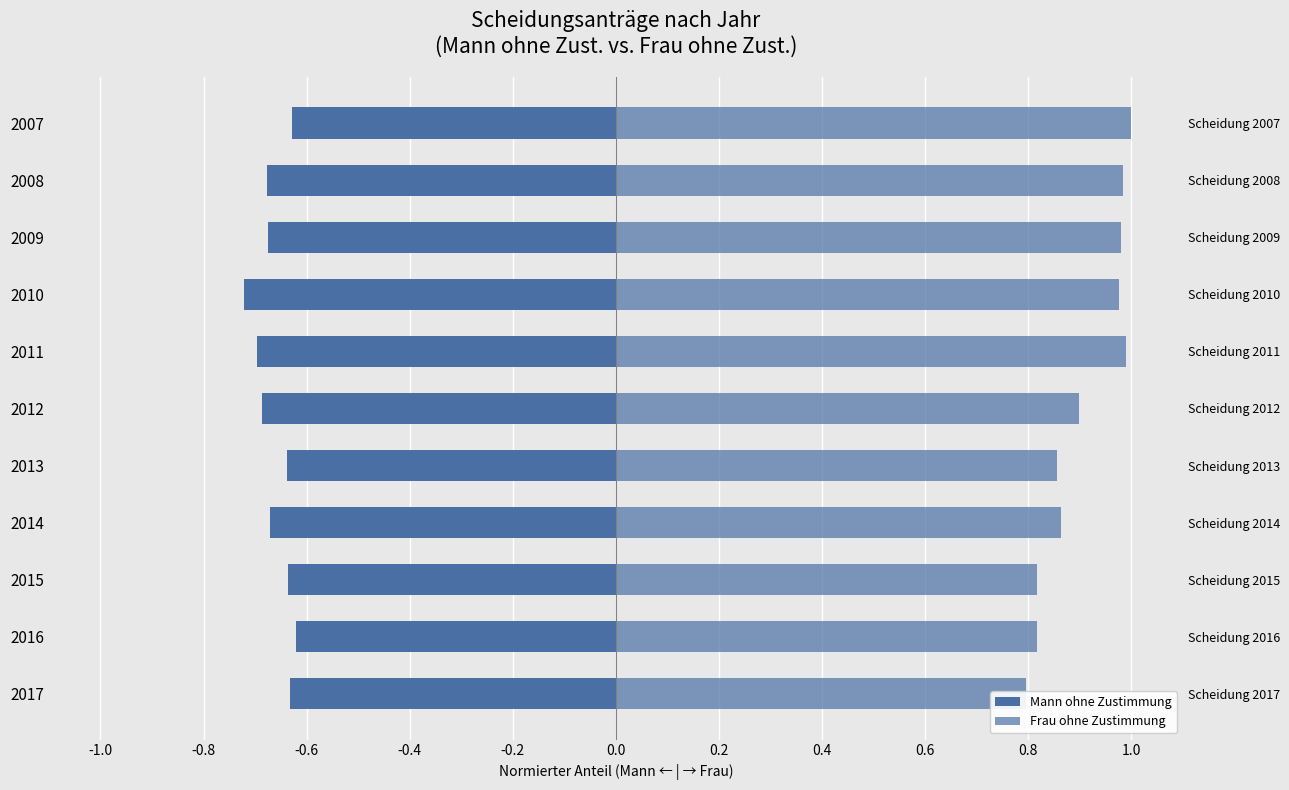

What is the maximum value shown in the chart?

1.0